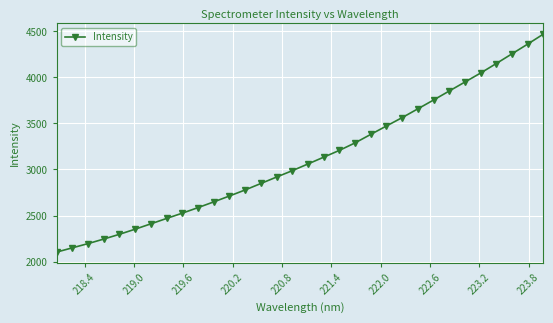

What is the average value?

3119.7